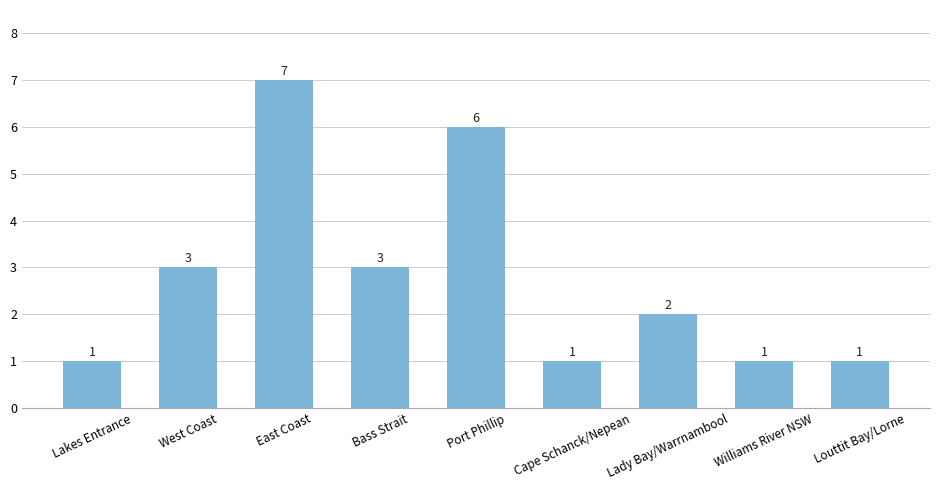

Approximately how many times larger is the value at East Coast compared to Lakes Entrance?

7.0